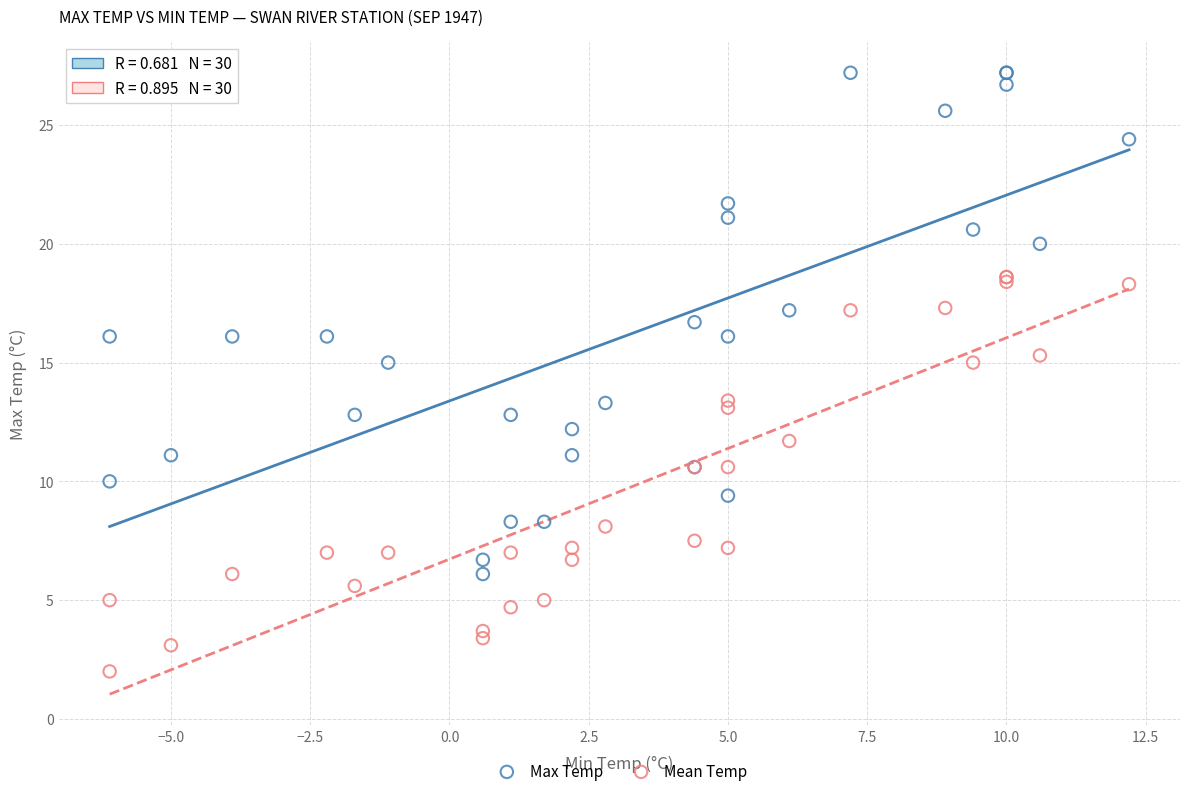

Which series reaches the maximum Y coordinate?

Max Temp